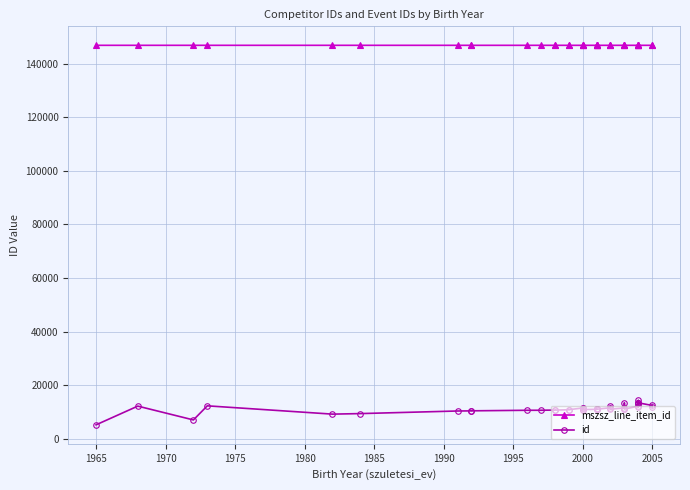

What is the lowest value of the id series?

5176